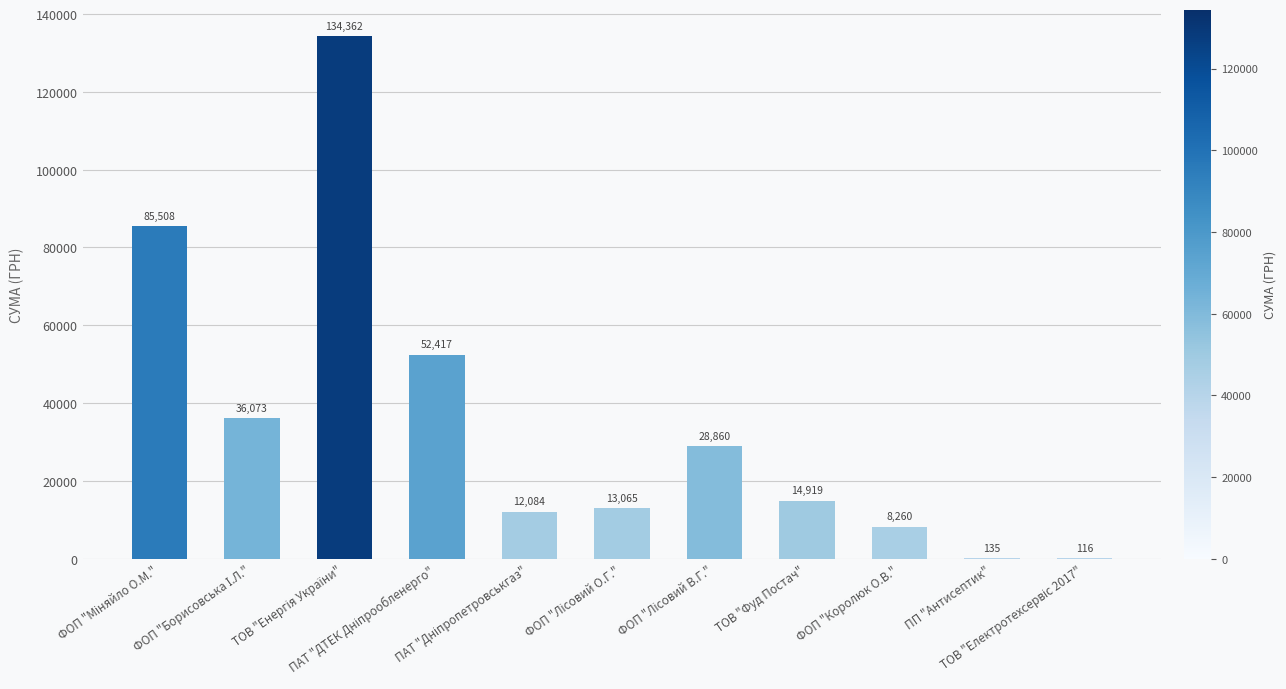

What is the greatest value displayed?

134362.3